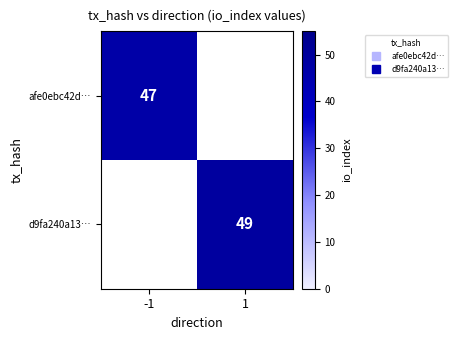

Which category has the lowest value across all series?

-1